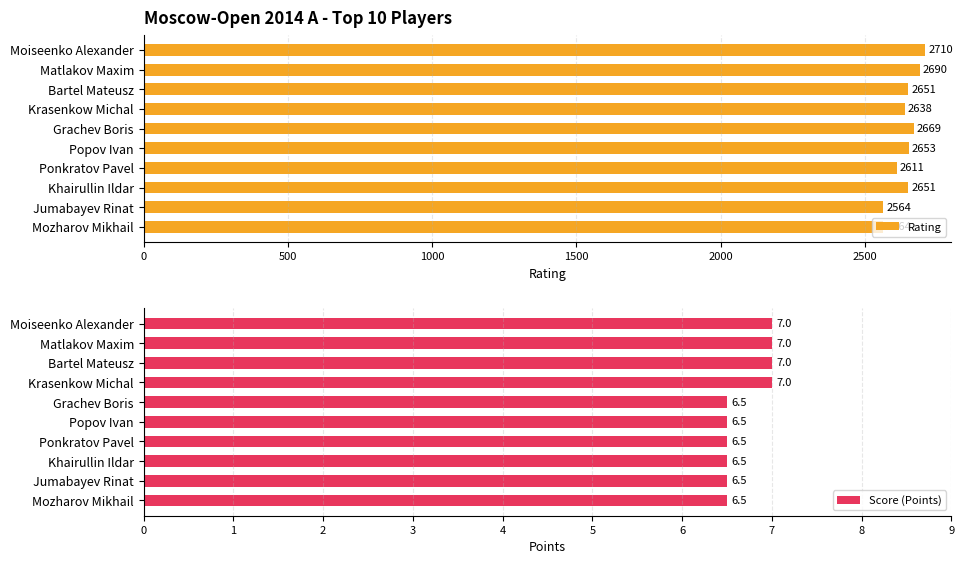

What value does the Rating series have at Krasenkow Michal, to the nearest 5?

2640